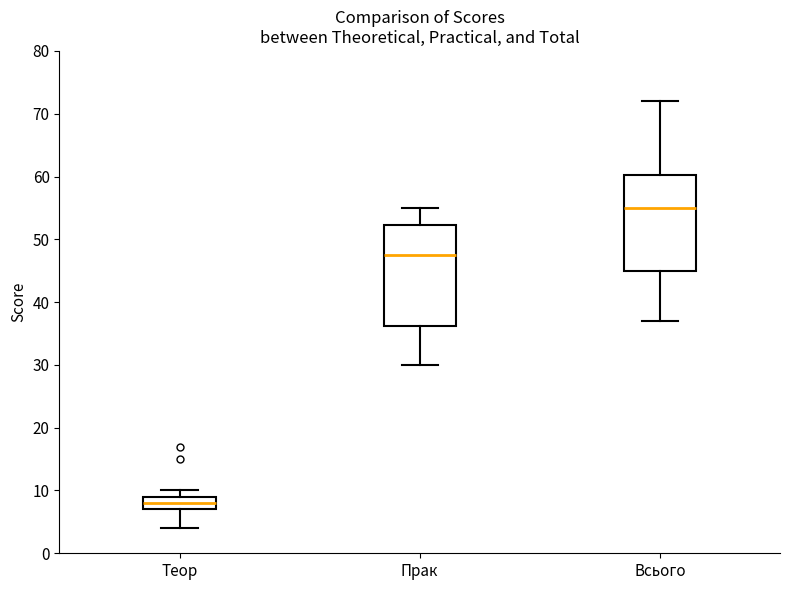

Which box has the lowest median line?

Теор